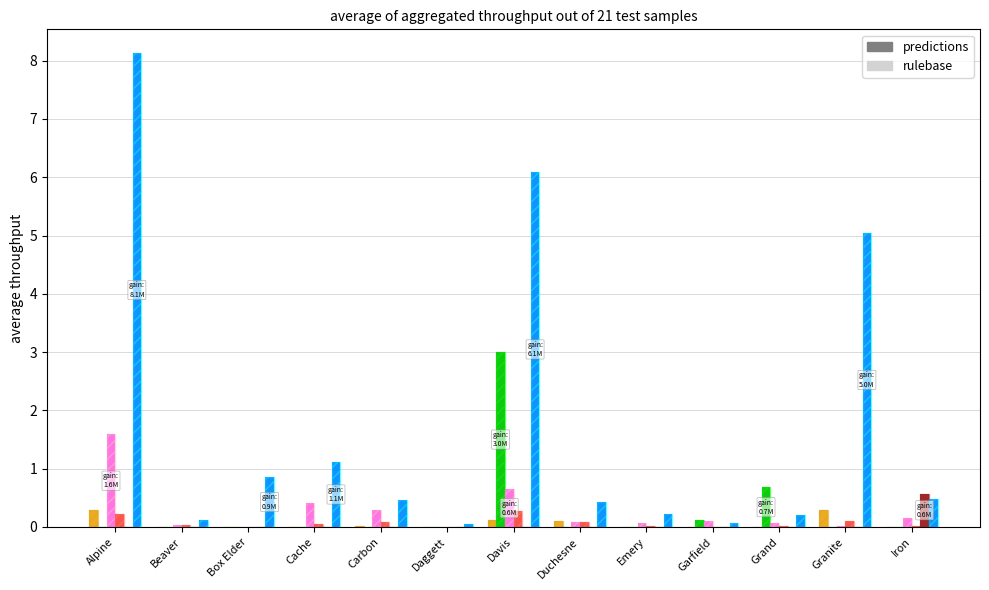

The value of rule_School Admin (120) at Box Elder is 0.0. True or false?

True